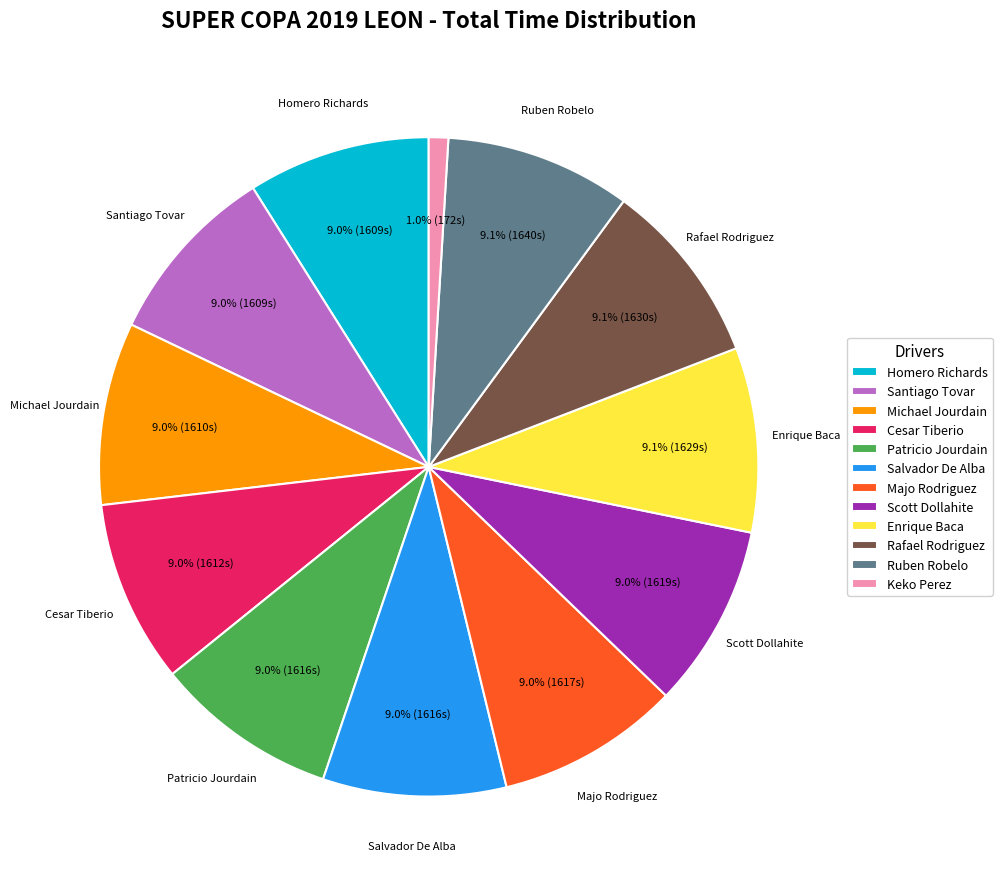

What is the ratio of the value at Rafael Rodriguez to the value at Scott Dollahite?

1.0